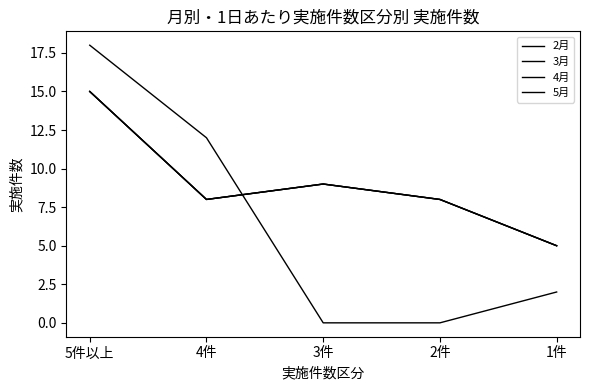

Does the chart have visible grid lines?

No